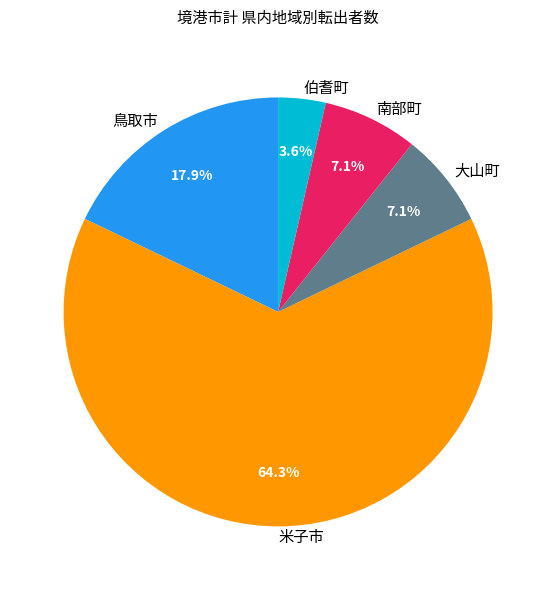

What percentage is NOT represented by 伯耆町?

96.4%